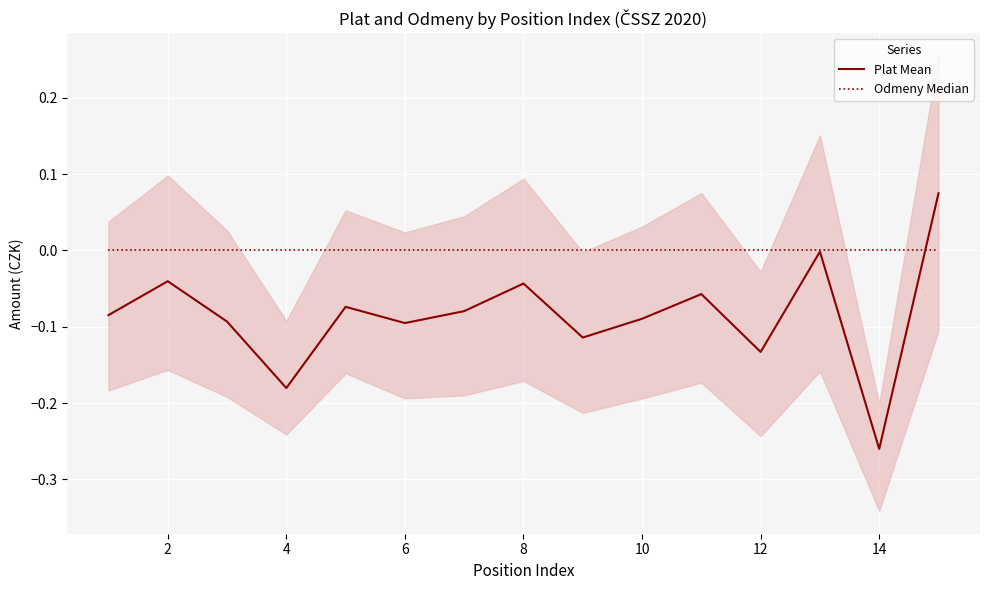

What is the difference between the maximum and minimum values in the Plat Mean series?

0.3